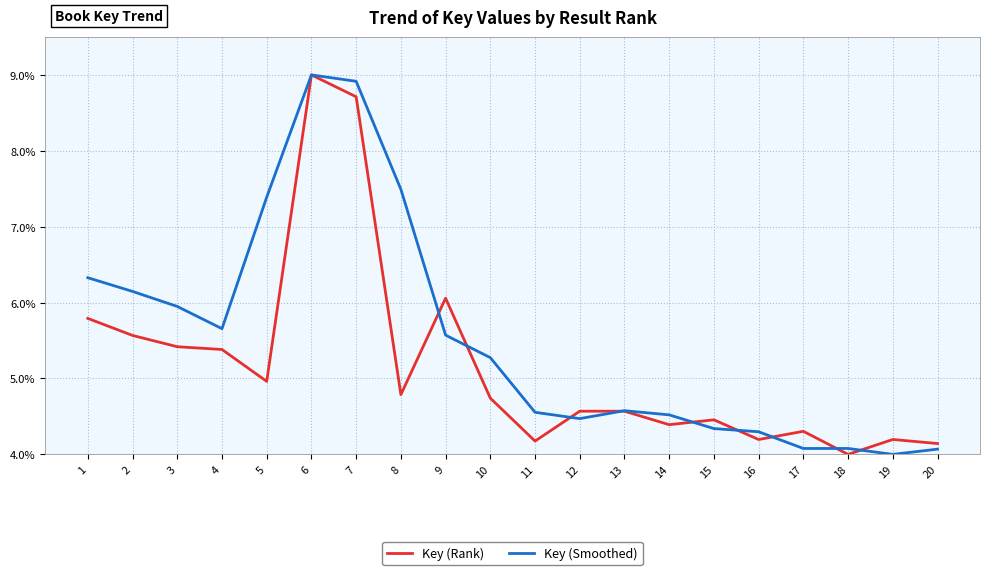

What is the maximum value for Key (Smoothed)?

9.0